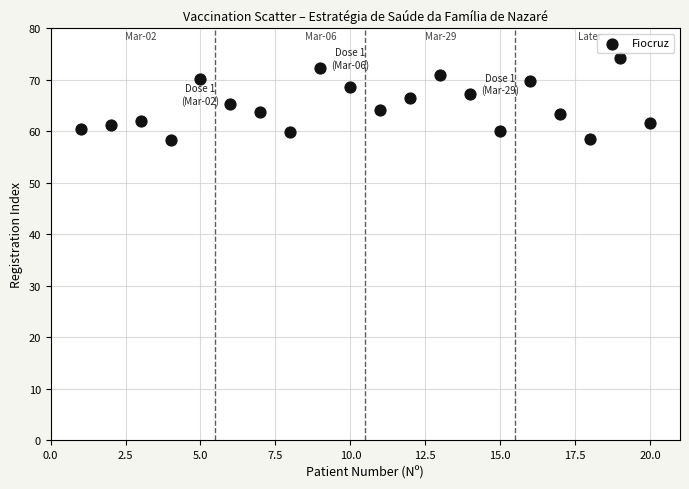

What is the range of X values (max minus min)?

19.0